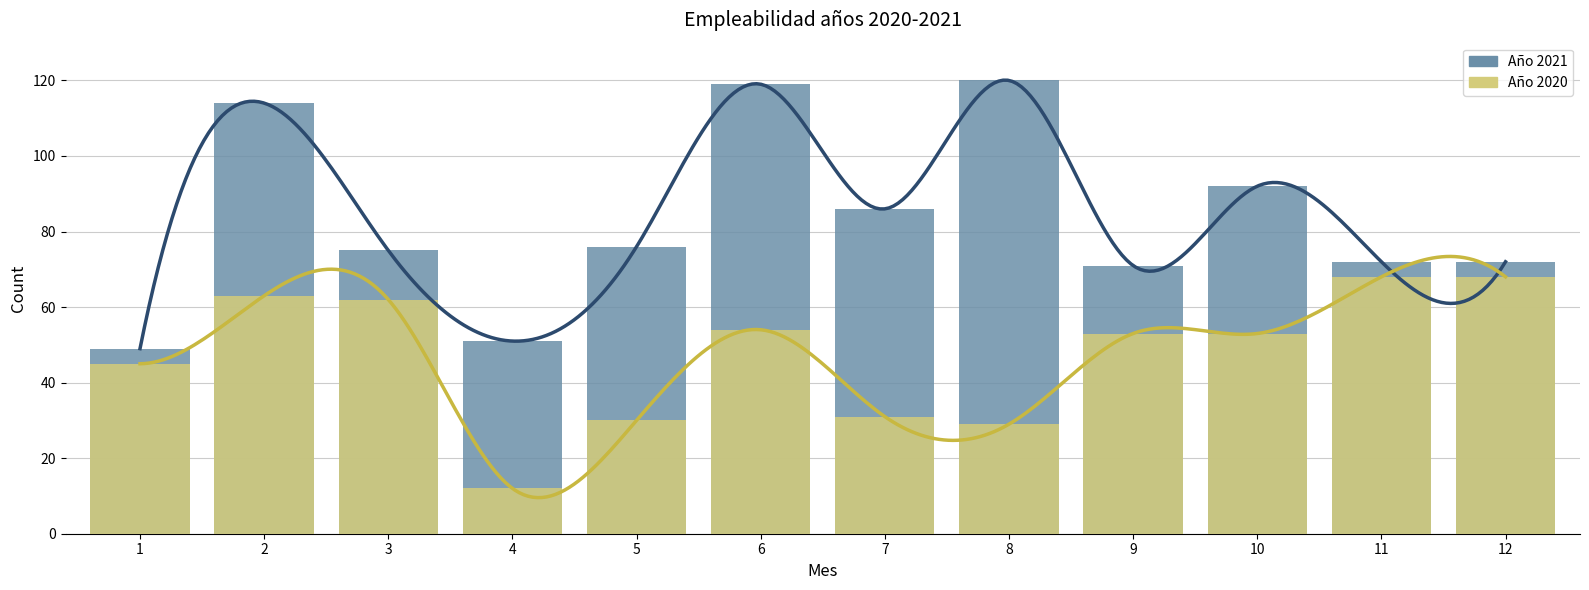

Reading left to right, transcribe all the data shown in this chart.

Año 2021: 49	114	75	51	76	119	86	120	71	92	72	72
Año 2020: 45	63	62	12	30	54	31	29	53	53	68	68